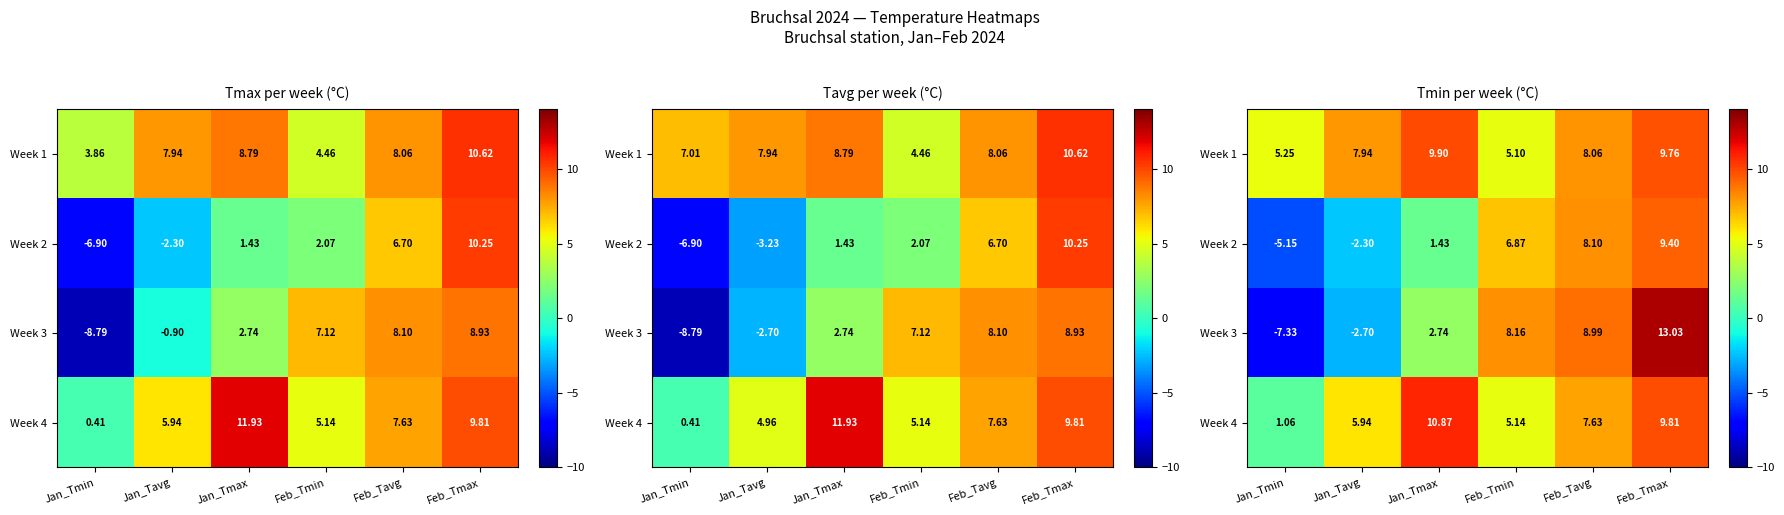

How many values in Week 3 are below zero?

2